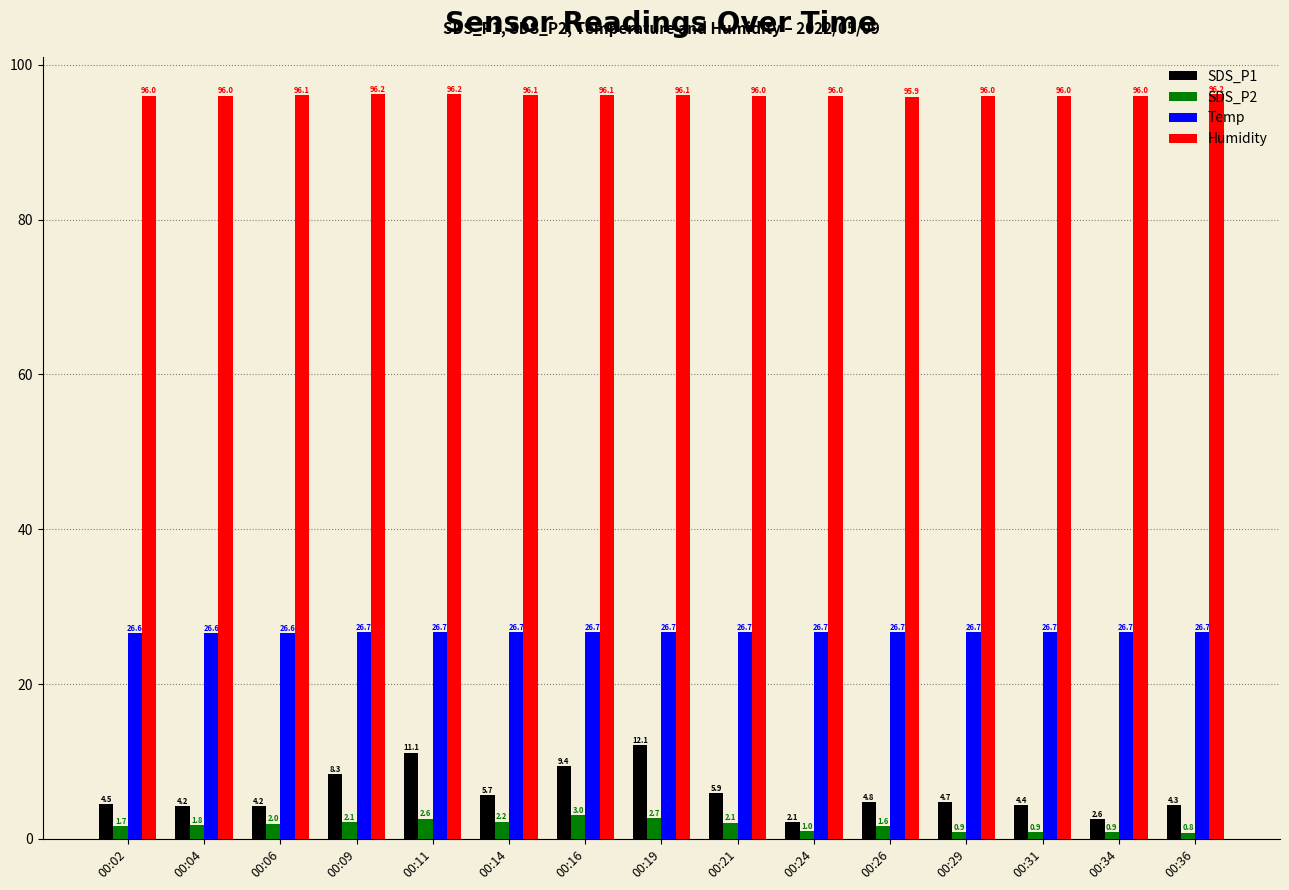

What is the maximum value shown in the chart?

96.2